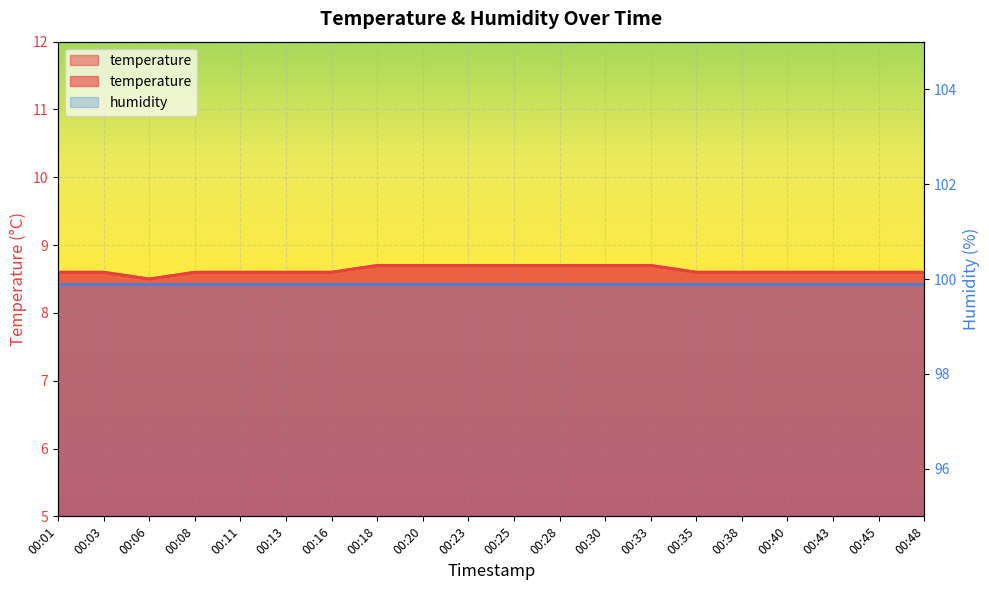

How many points are lower than both their immediate neighbors (excluding endpoints)?

1